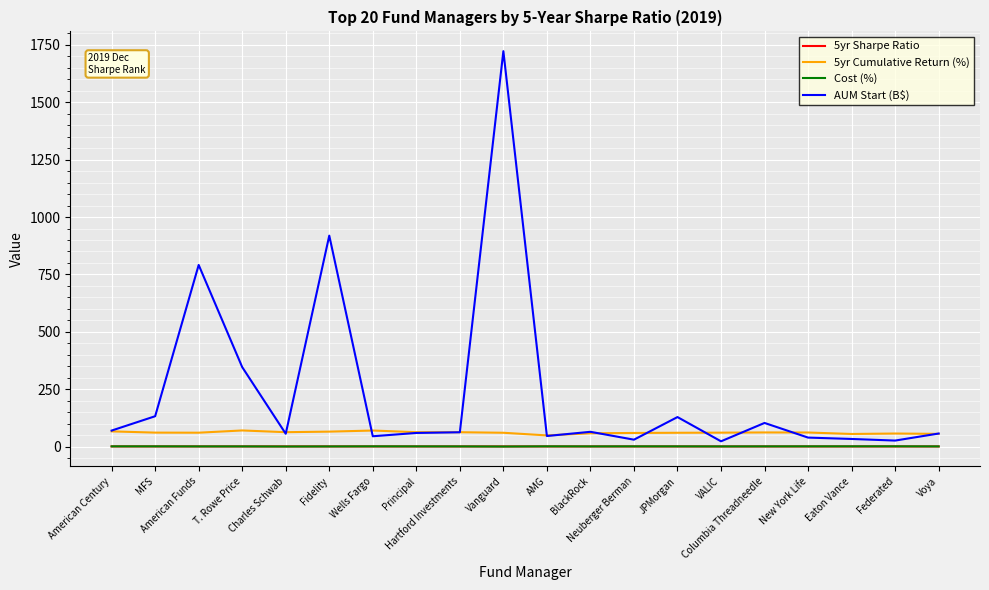

Where do Cost (%) and 5yr Sharpe Ratio first cross each other?

MFS and American Funds